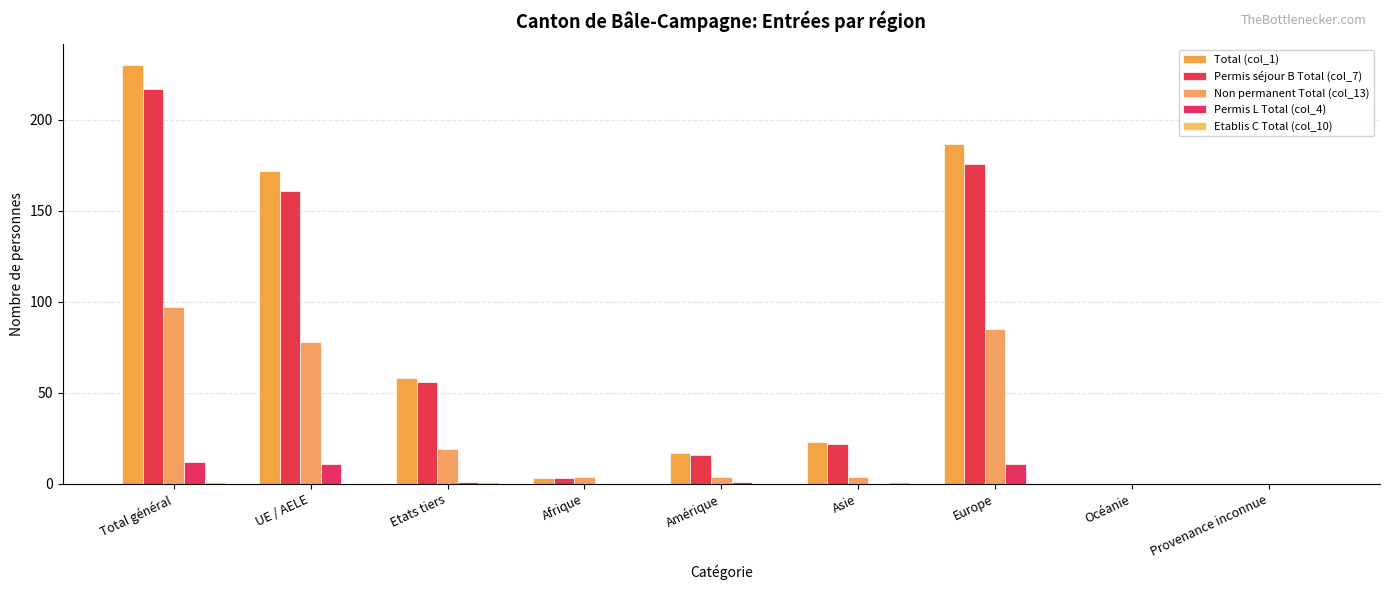

Count the number of categories in the chart.

9